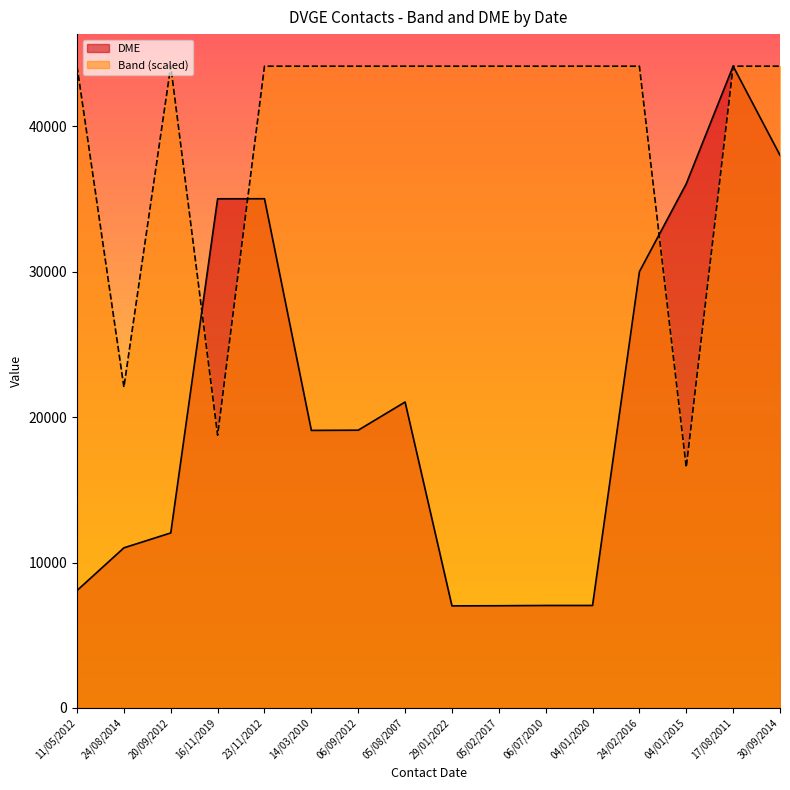

What position from the right is 06/07/2010?

6